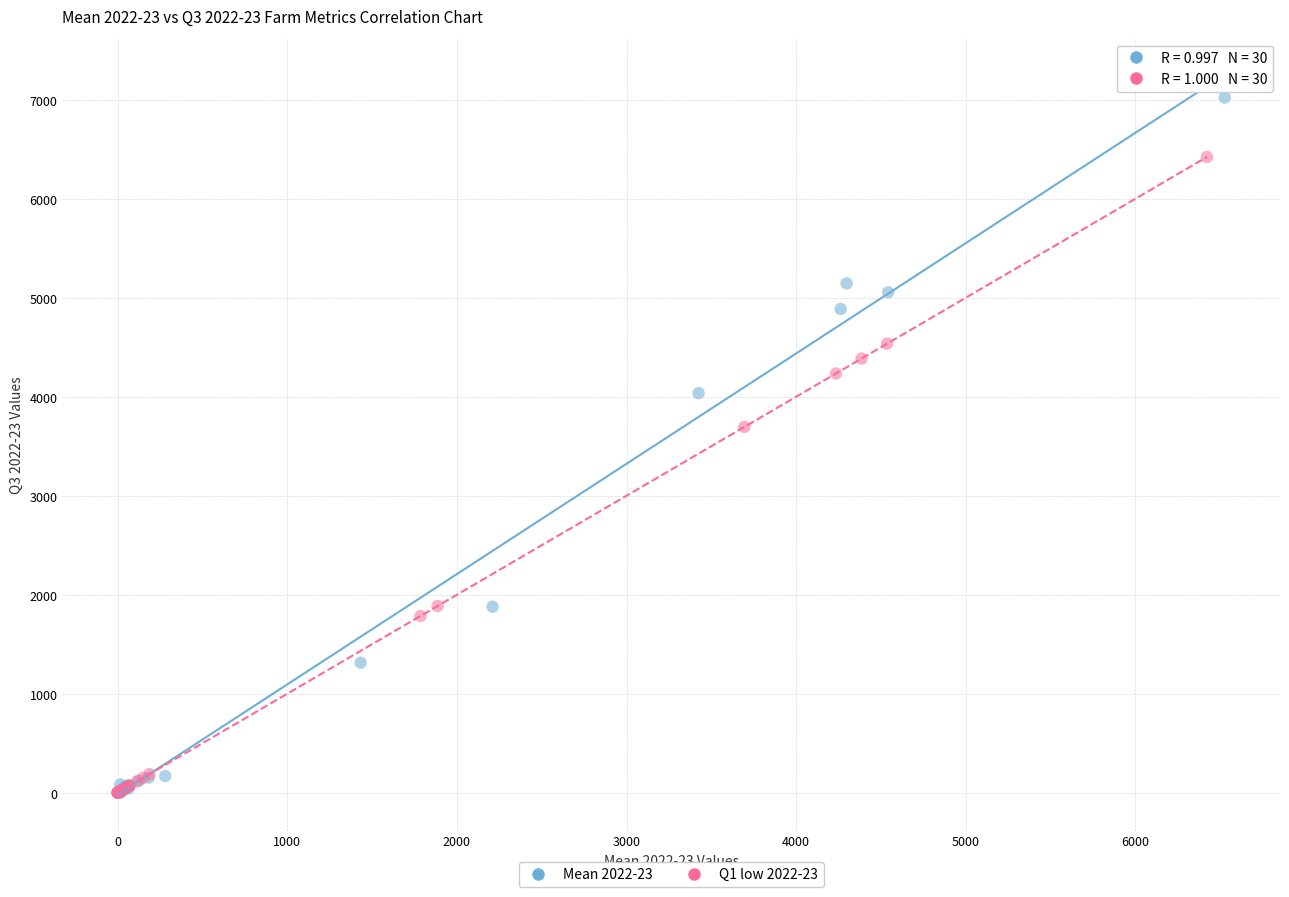

What are all the series names shown in the legend?

Mean 2022-23, Q1 low 2022-23